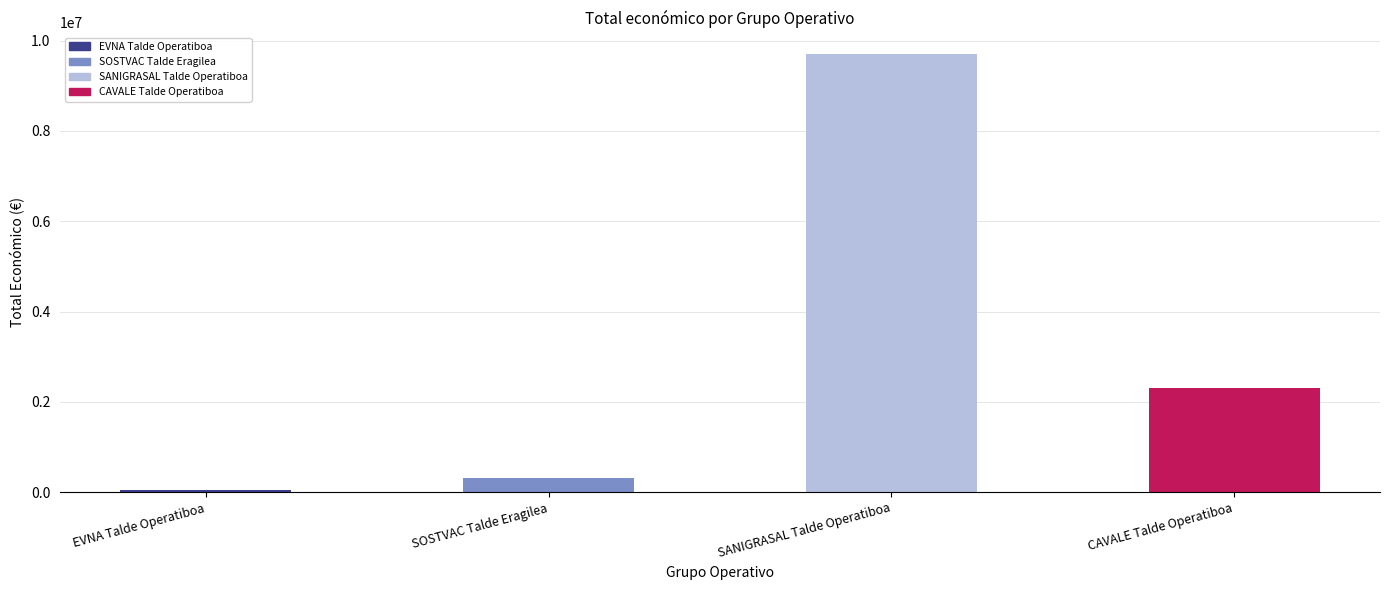

Between SANIGRASAL Talde Operatiboa and CAVALE Talde Operatiboa, which is larger?

SANIGRASAL Talde Operatiboa